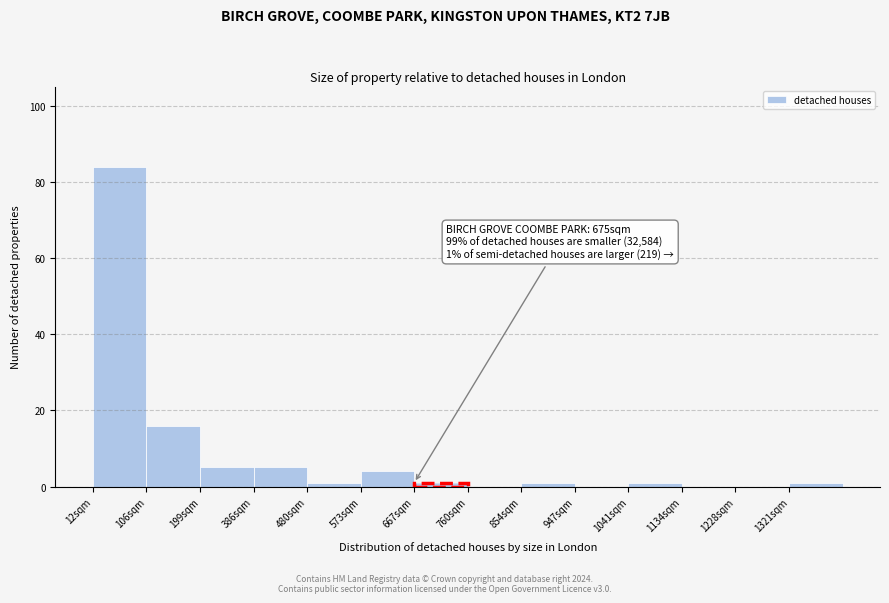

Reading left to right, list all the values displayed in this chart.

12sqm=84	106sqm=16	199sqm=5	386sqm=5	480sqm=1	573sqm=4	667sqm=1	760sqm=0	854sqm=1	947sqm=0	1041sqm=1	1134sqm=0	1228sqm=0	1321sqm=1